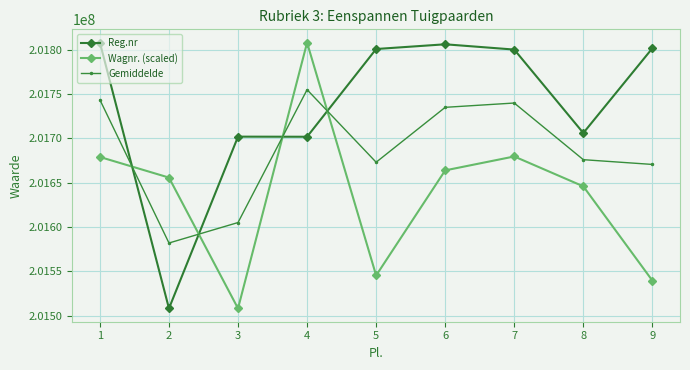

What is the spread (max minus min) of values at 9?

261875.5